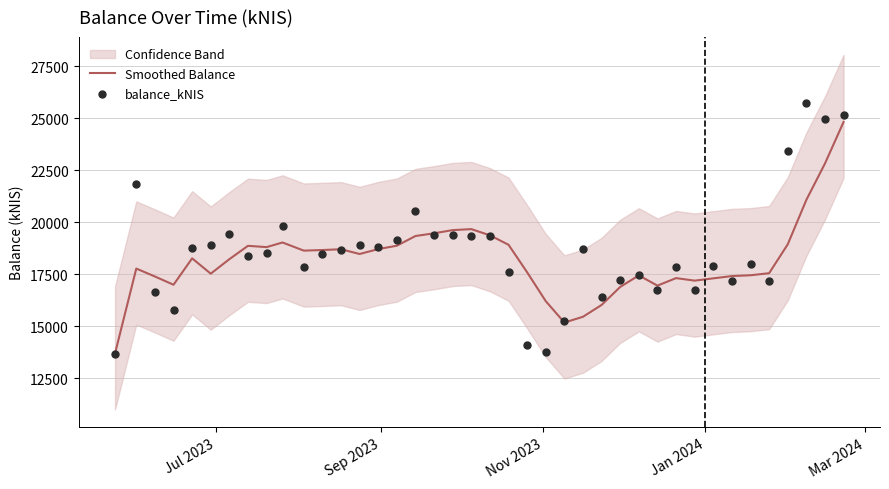

Which series has the largest total across all categories?

balance_kNIS